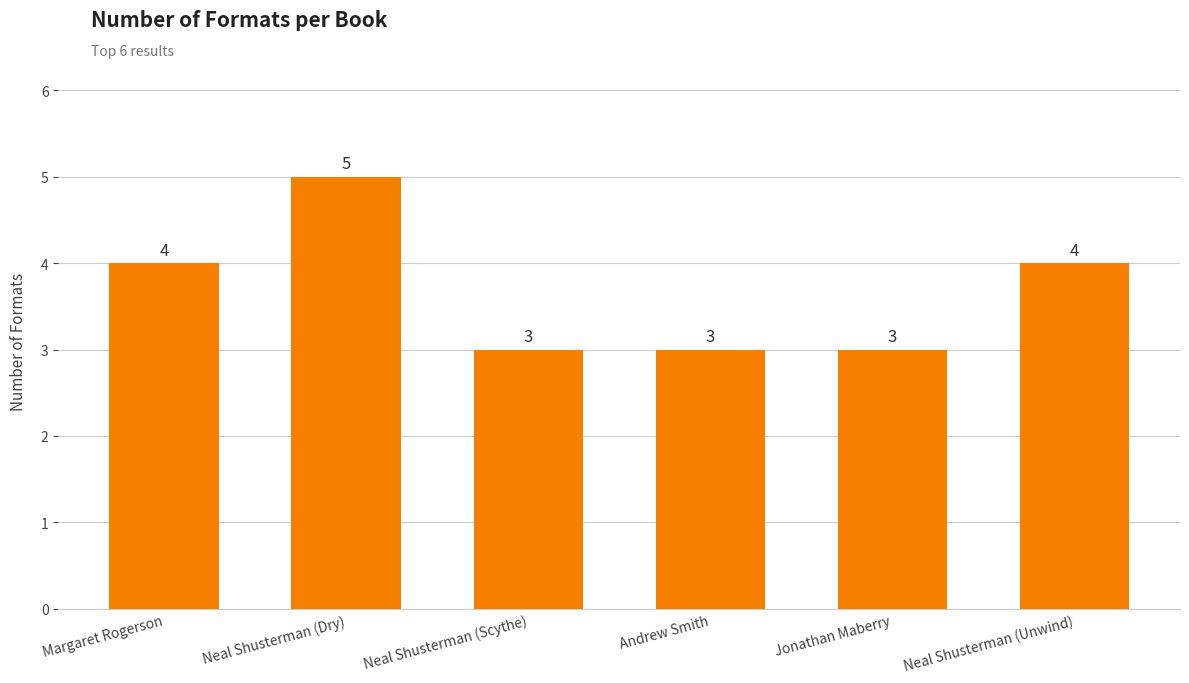

What is the difference between the maximum and minimum values?

2